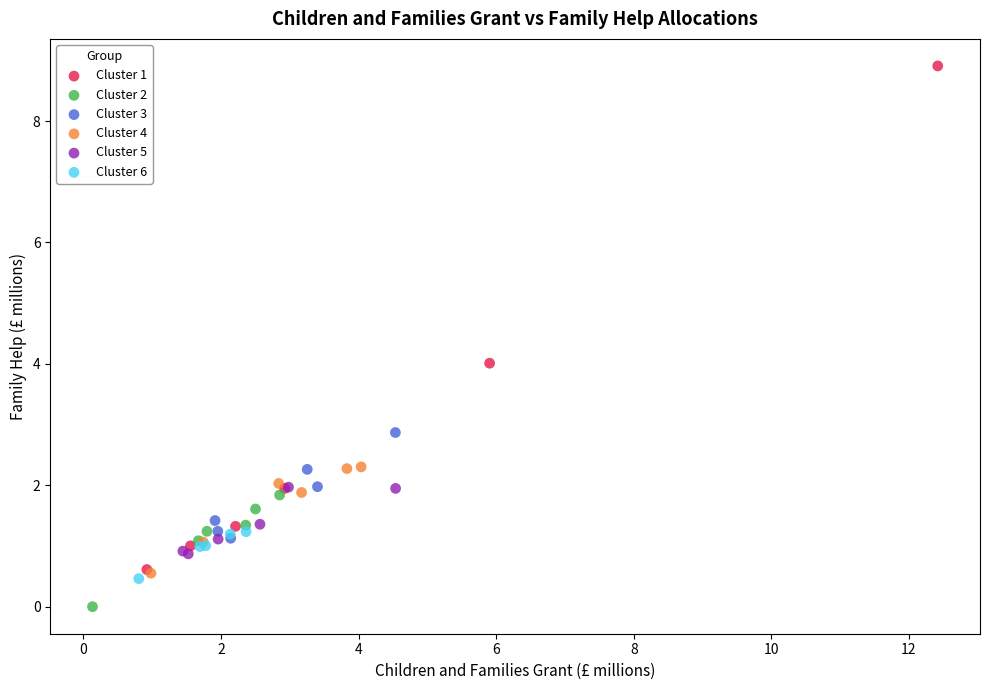

Which series contains the lowest Y value?

Cluster 2